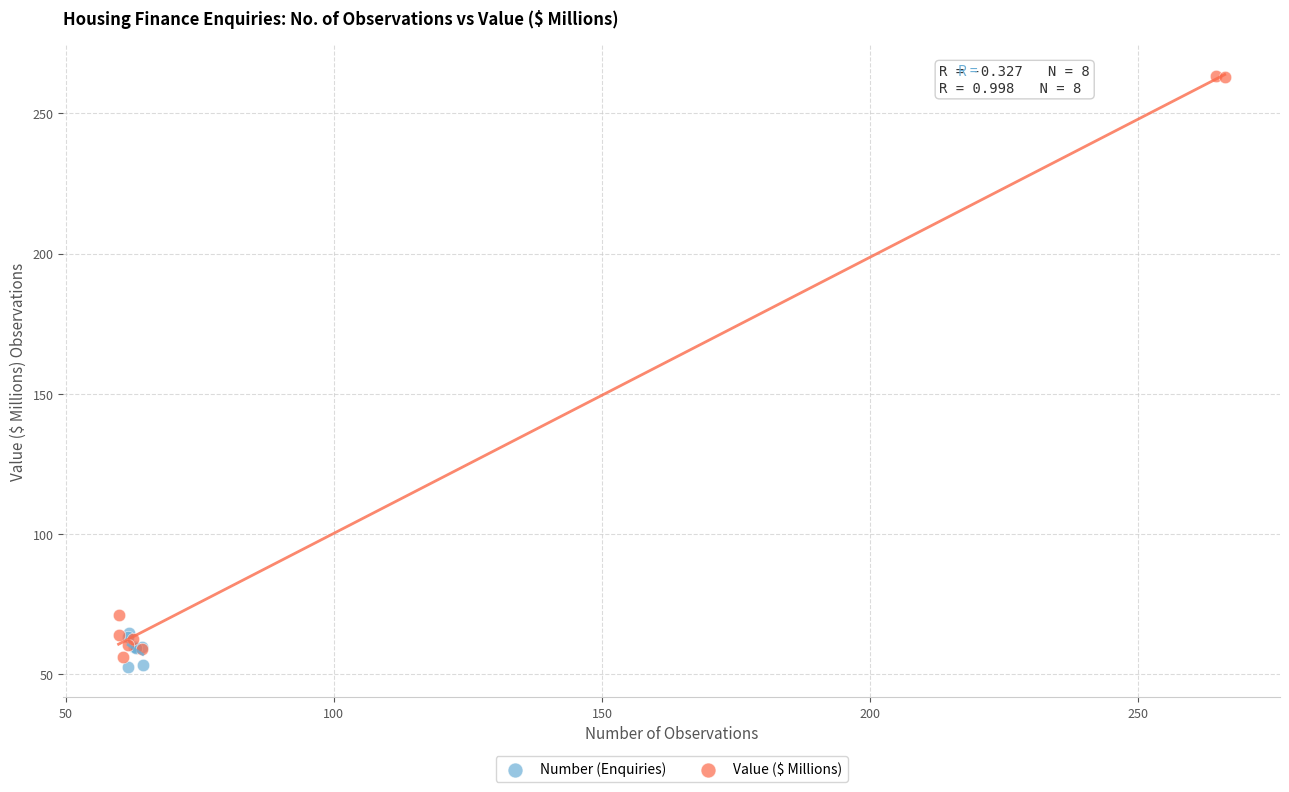

Which series has the largest Y range (max minus min)?

Value ($ Millions)